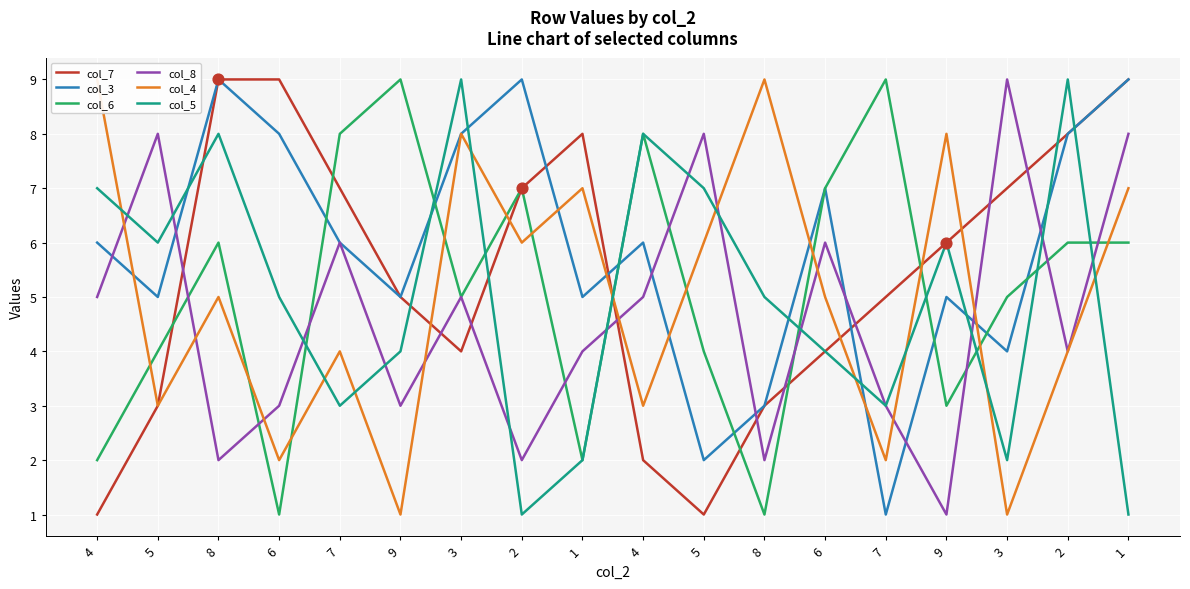

What is the total value across all series at 9?

27